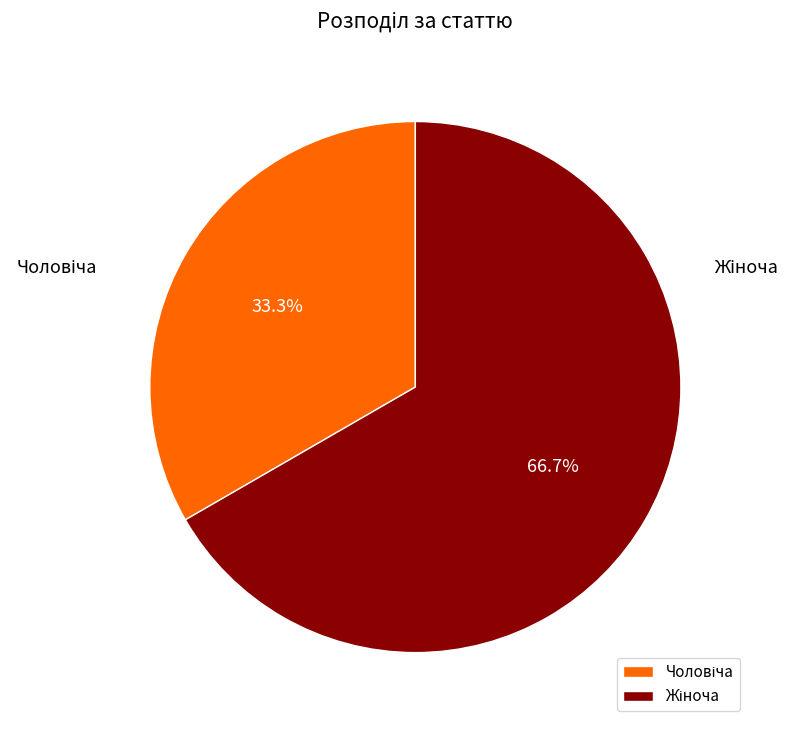

Does any single category account for the majority?

Yes